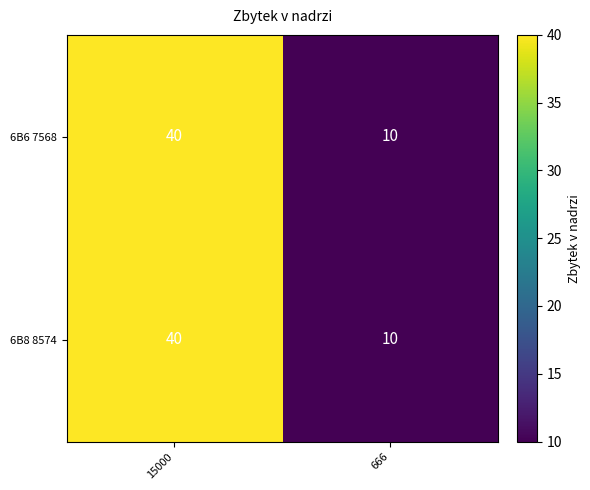

What value does the 6B8 8574 series have at 666, to the nearest 10?

10